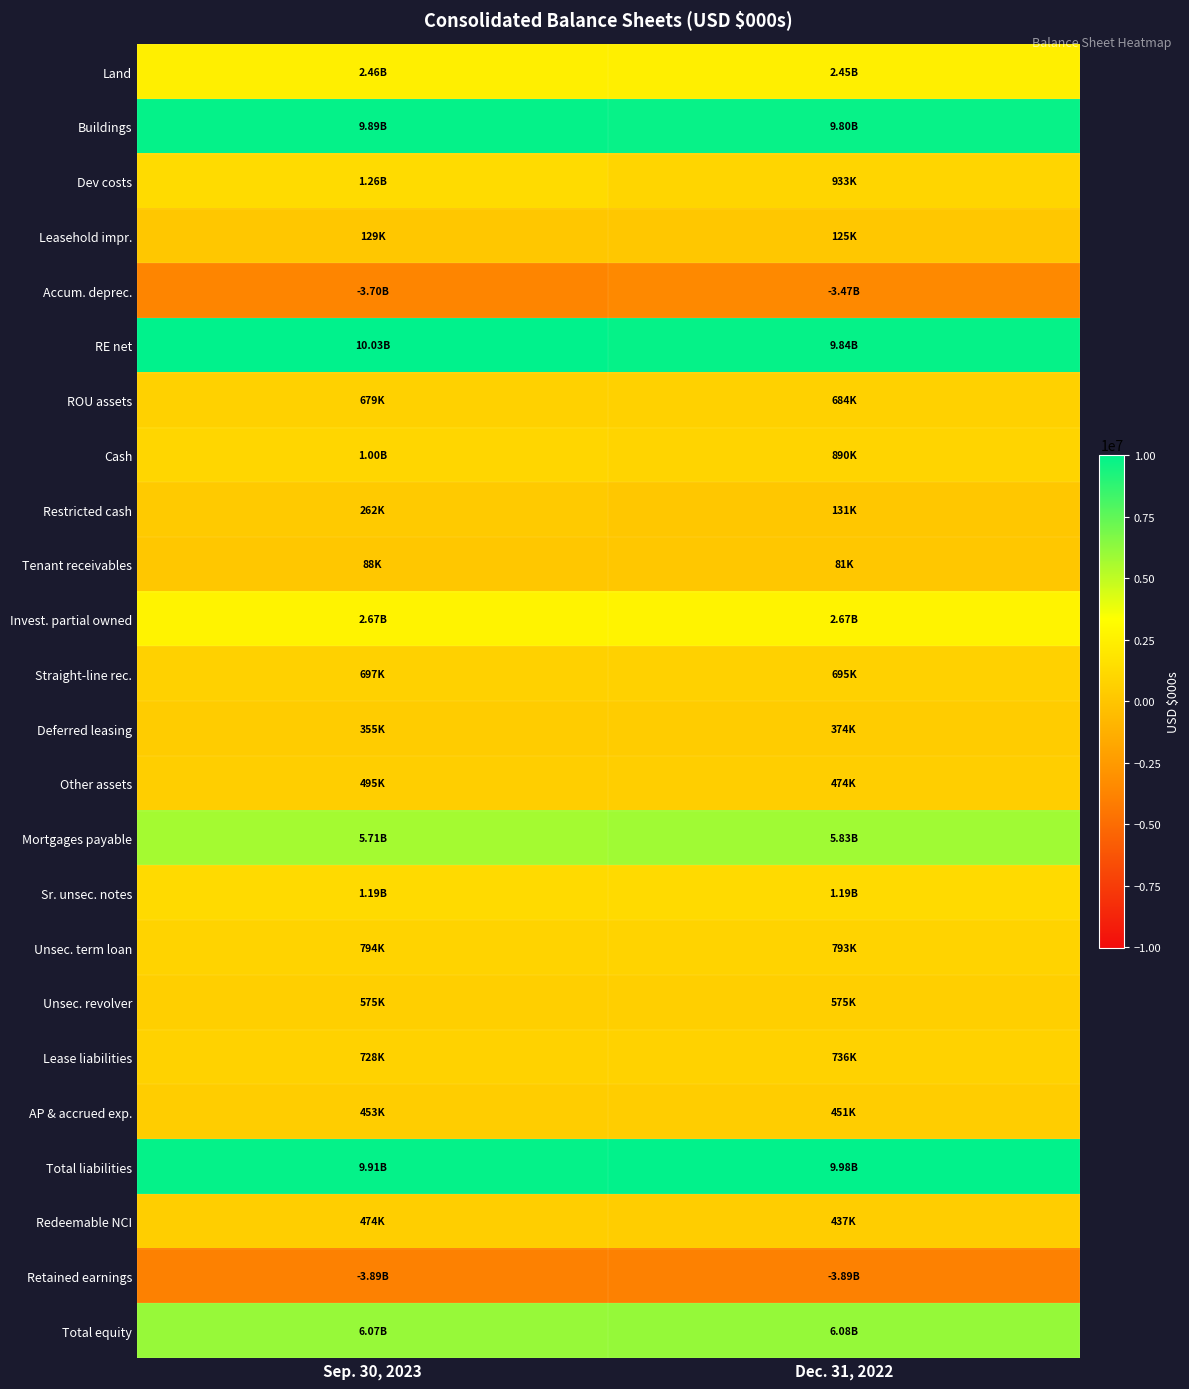

What is the smallest value displayed?

-3894580